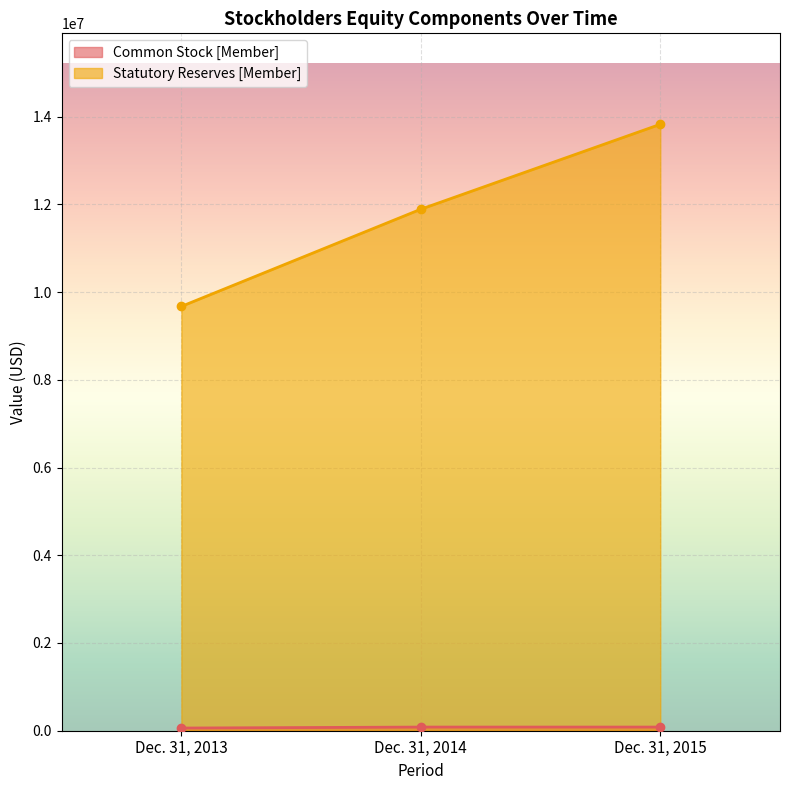

At which category is the sum across all series the highest?

Dec. 31, 2015